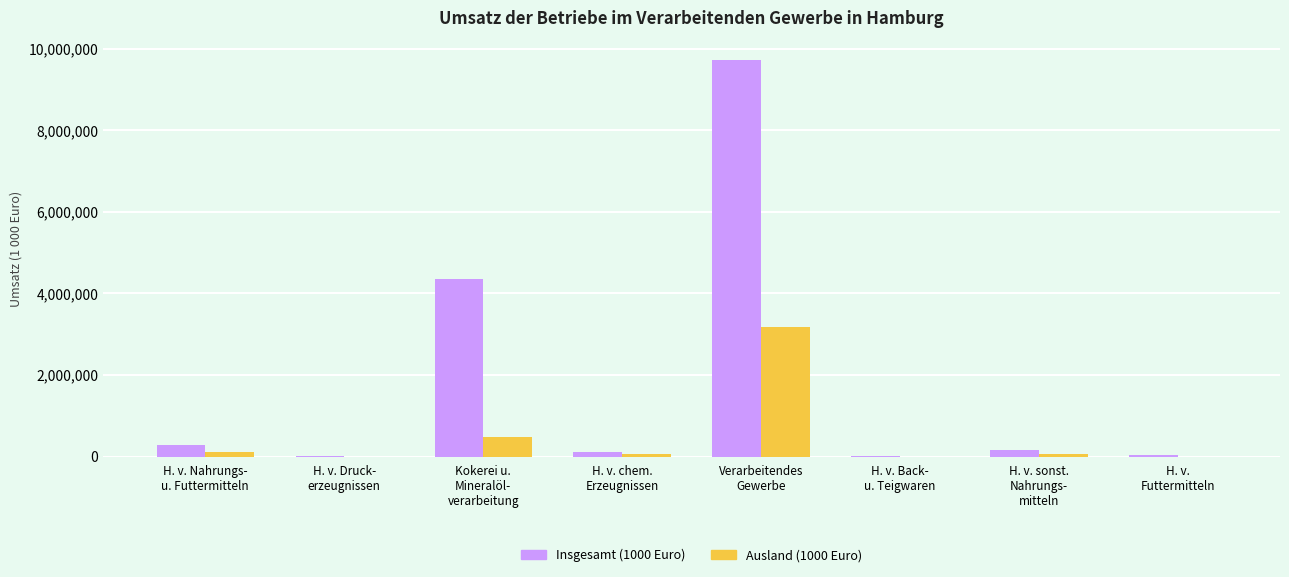

What is the maximum value for Insgesamt (1000 Euro)?

9714560.0